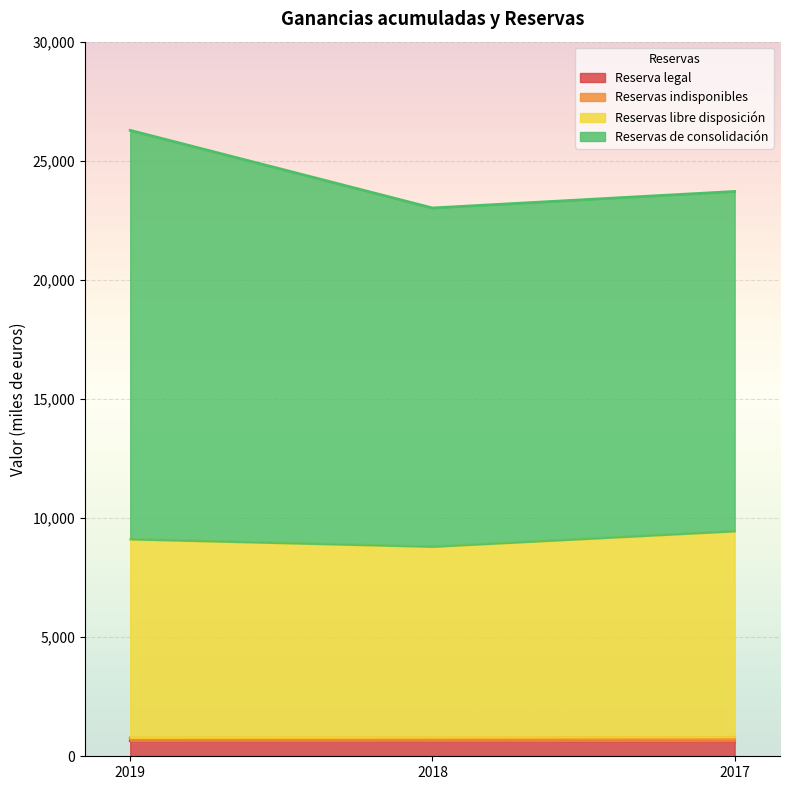

List the series in order of their peak value, lowest first.

Reserva legal, Reservas indisponibles, Reservas libre disposición, Reservas de consolidación